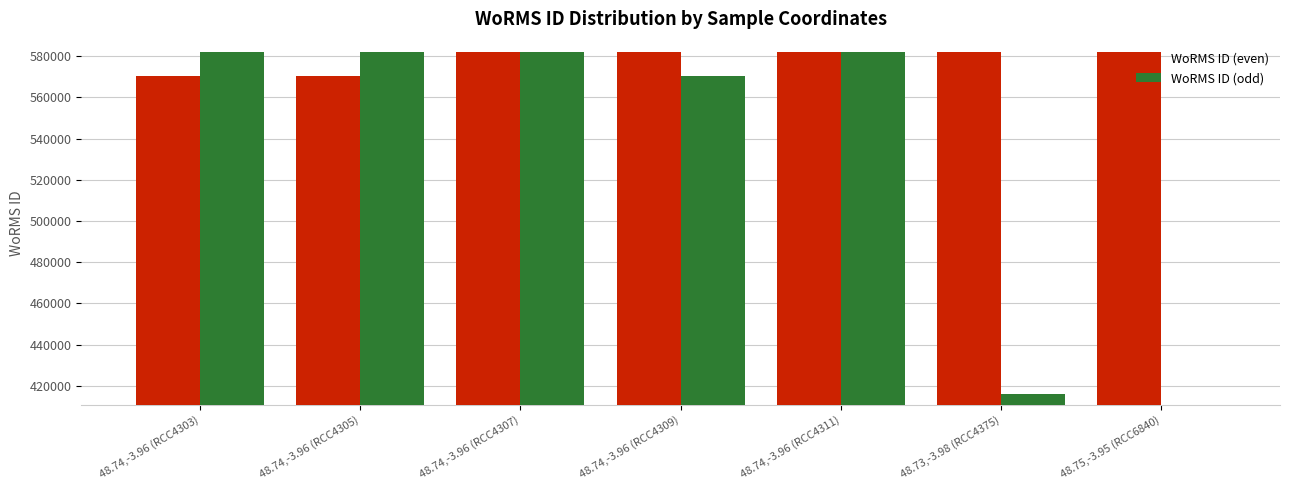

What is the label of the 1st bar from the left?

48.74,-3.96 (RCC4303)